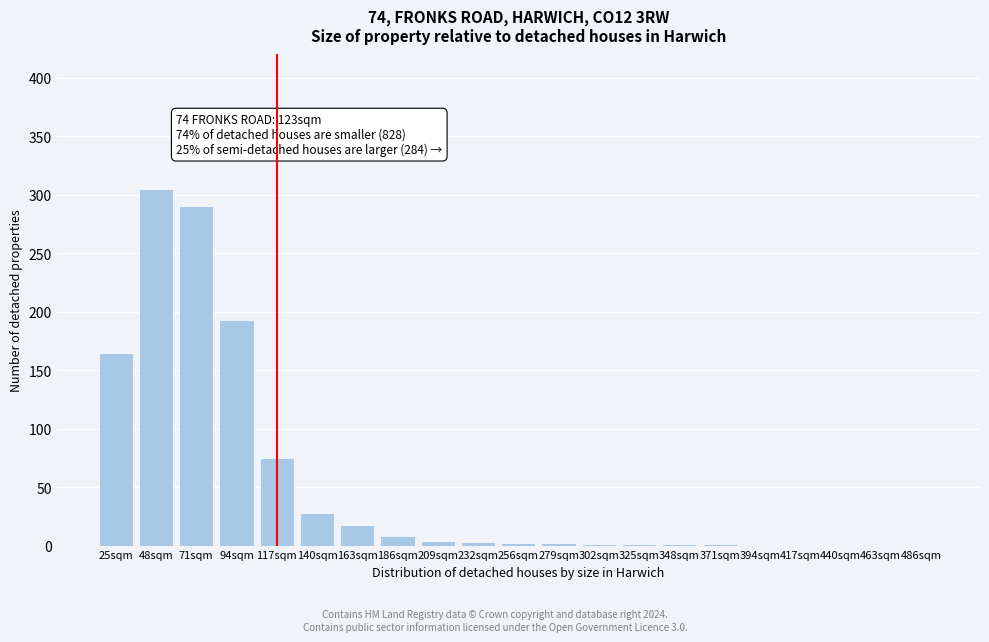

Where is the data nearest to the value 152?

25sqm